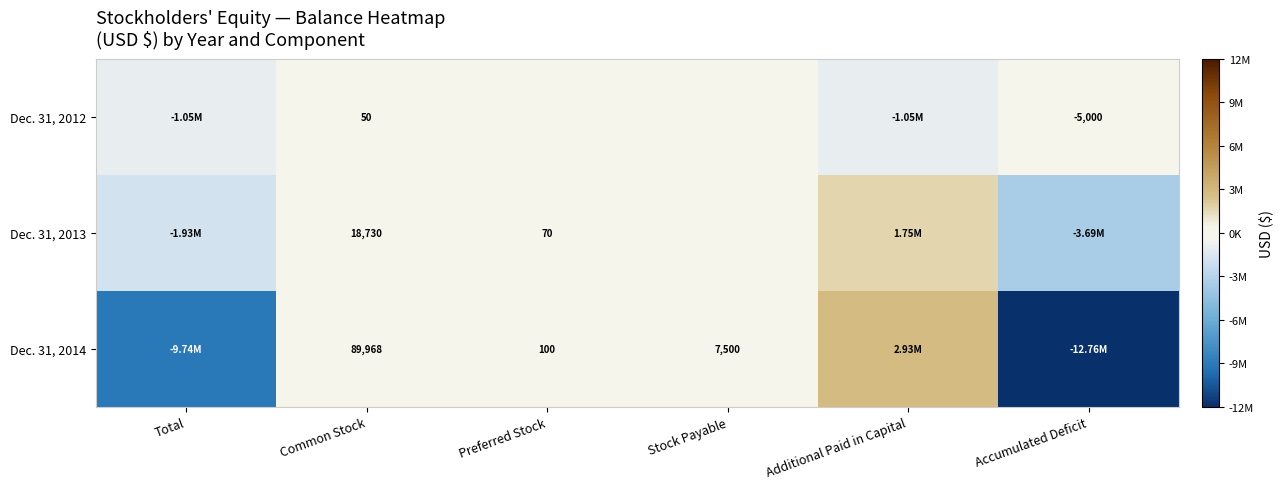

True or false: Dec. 31, 2014 has a value of -9736822 at Total.

True